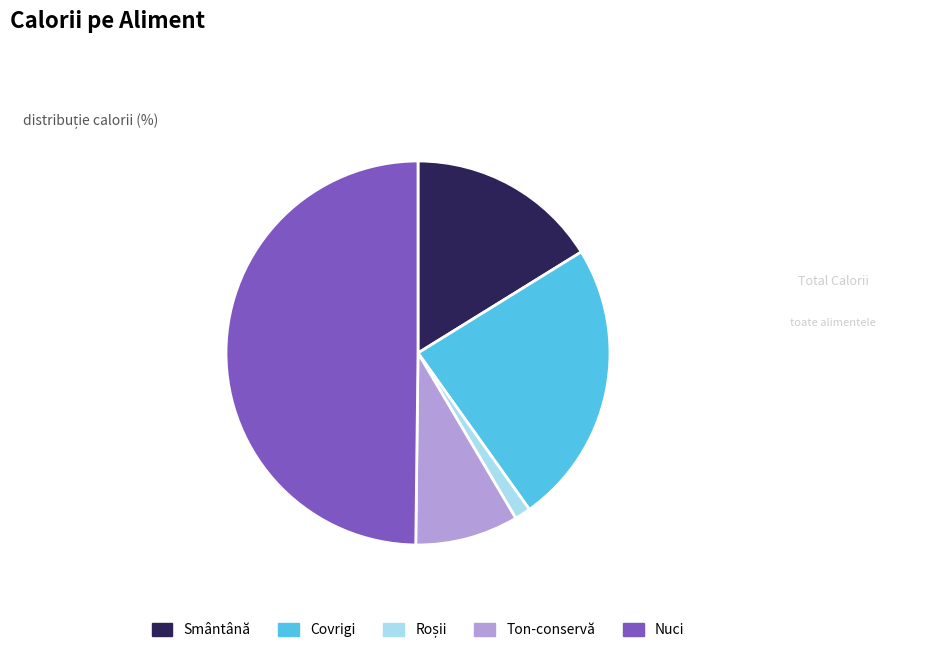

Approximately how many times larger is the value at Smântână compared to Nuci?

0.3